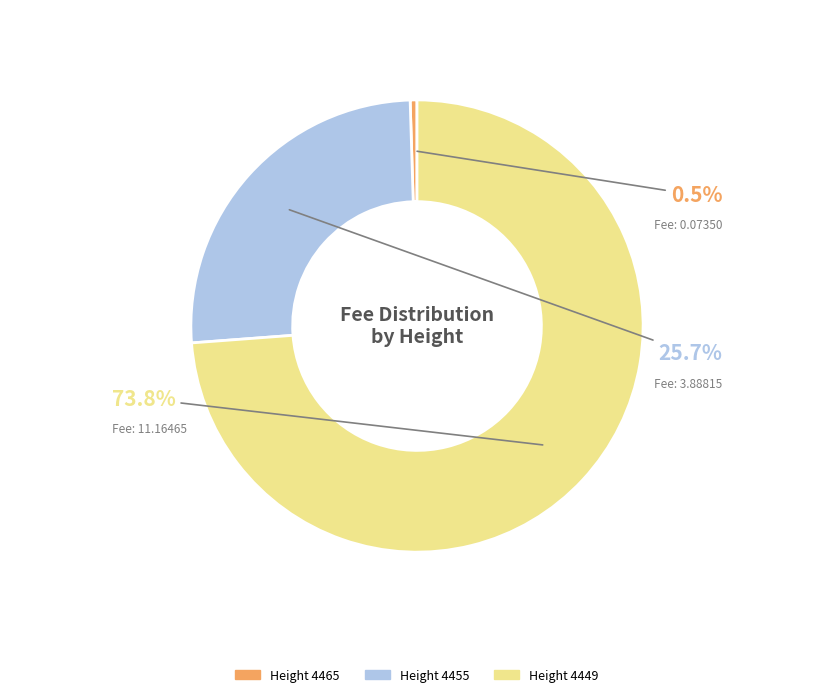

Which category has the biggest portion of the pie?

Height 4449